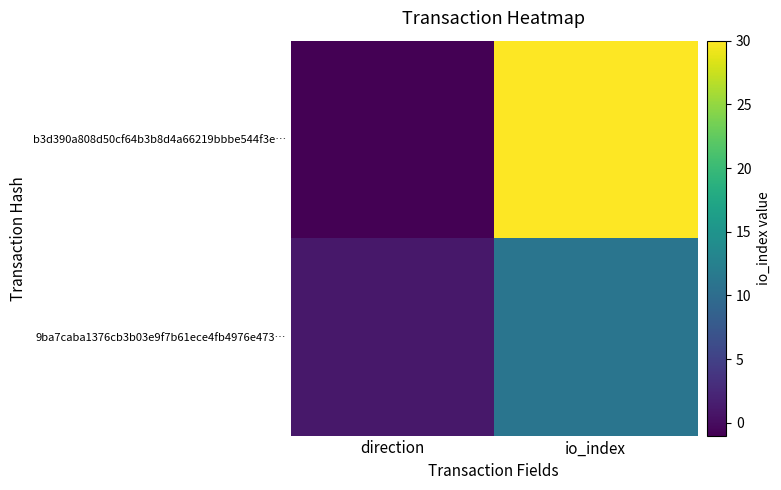

Reading left to right, transcribe all the data shown in this chart.

b3d390a808d50cf64b3b8d4a66219bbbe544f3e…: direction=-1	io_index=30
9ba7caba1376cb3b03e9f7b61ece4fb4976e473…: direction=1	io_index=11